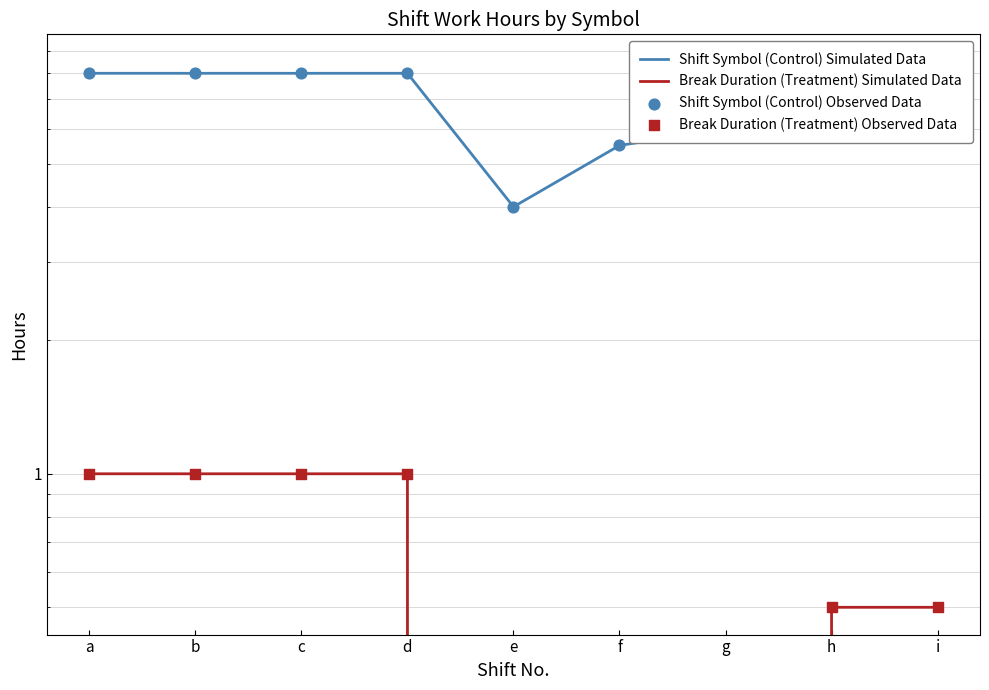

What are all the series names shown in the legend?

Shift Symbol (Control) Simulated Data, Break Duration (Treatment) Simulated Data, Shift Symbol (Control) Observed Data, Break Duration (Treatment) Observed Data